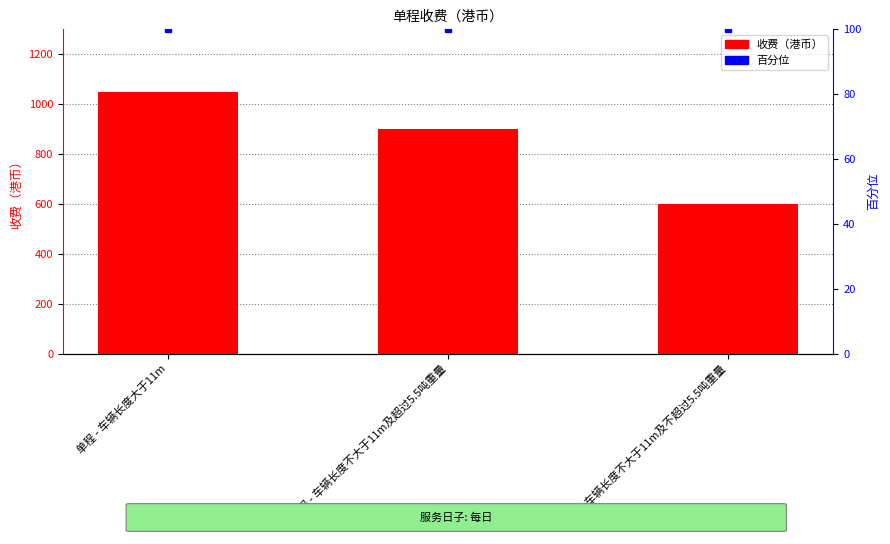

What position from the right is 单程 - 车辆长度大于11m?

3